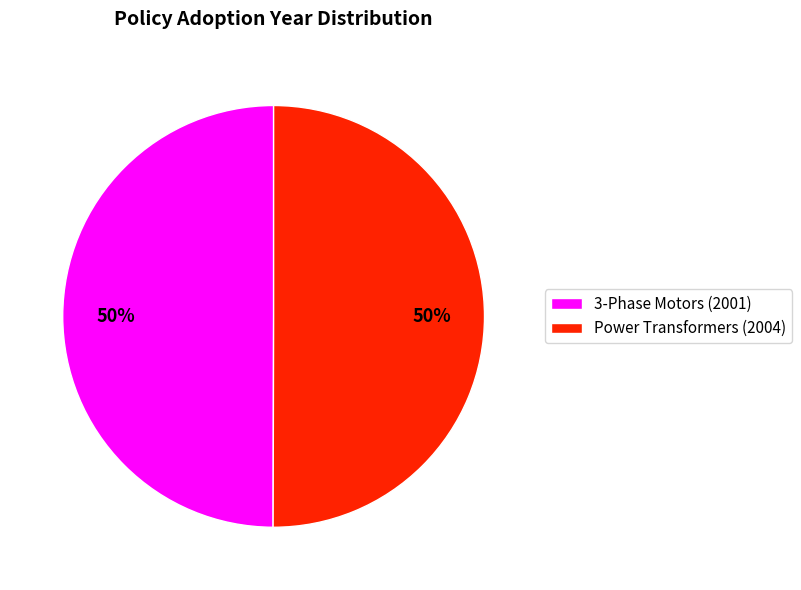

Is the sum of 3-Phase Motors (2001) and Power Transformers (2004) greater than half?

Yes